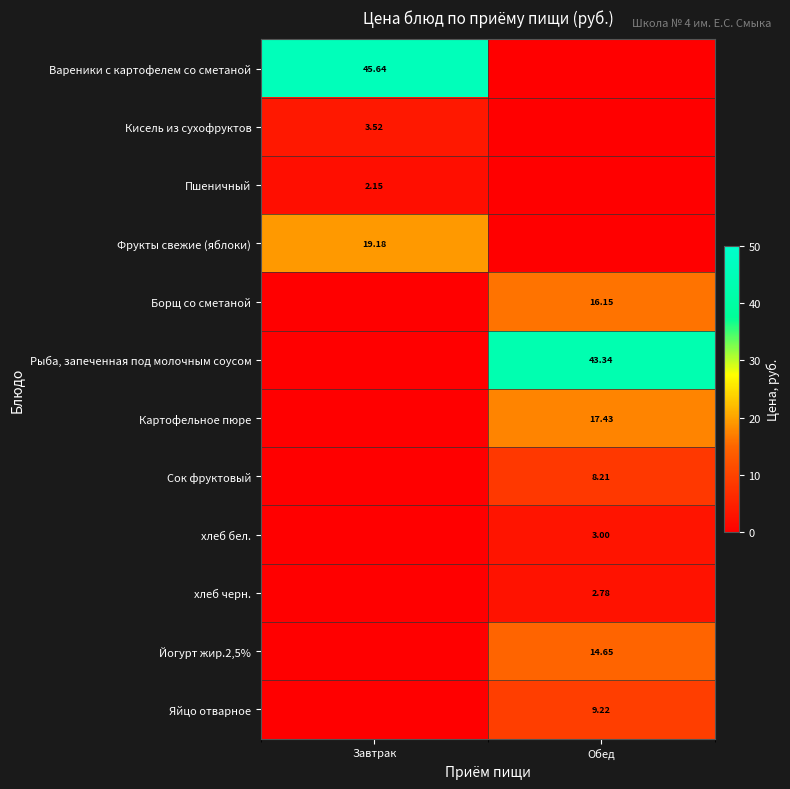

What is the total value across all series at Обед?

114.8